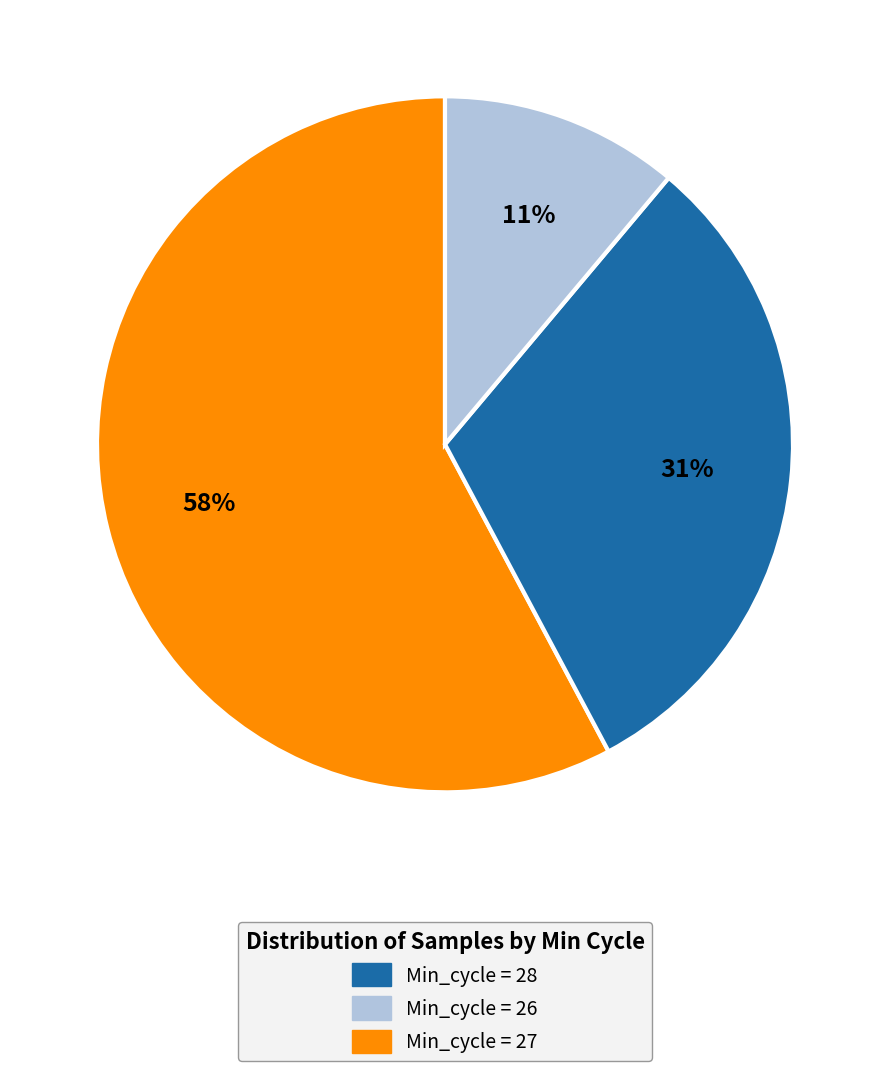

Is there a majority slice in this chart?

Yes